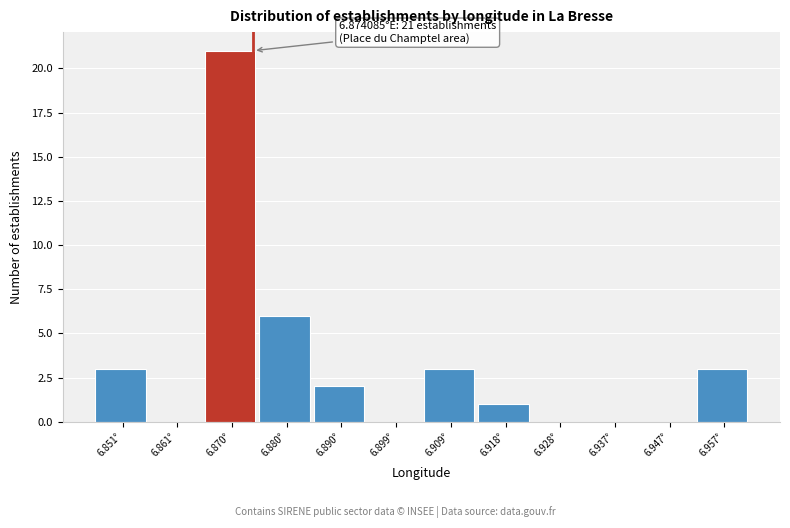

Over which range of the x-axis is the bar tallest?

6.866 to 6.875